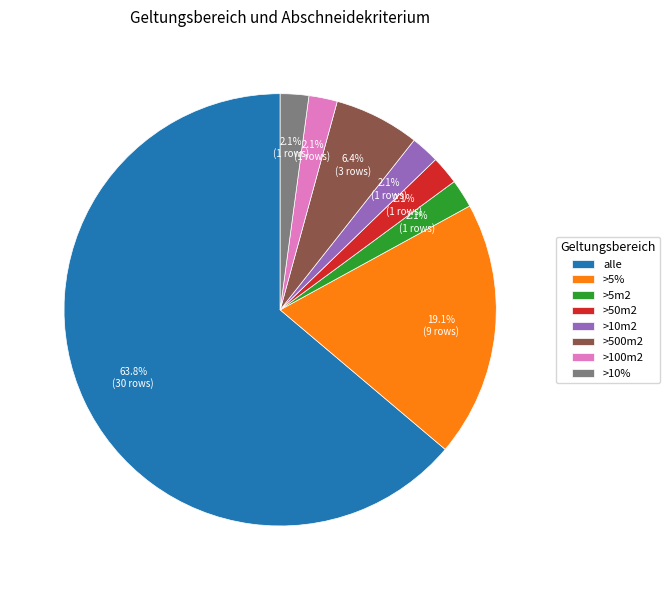

How many segments does this pie chart have?

8